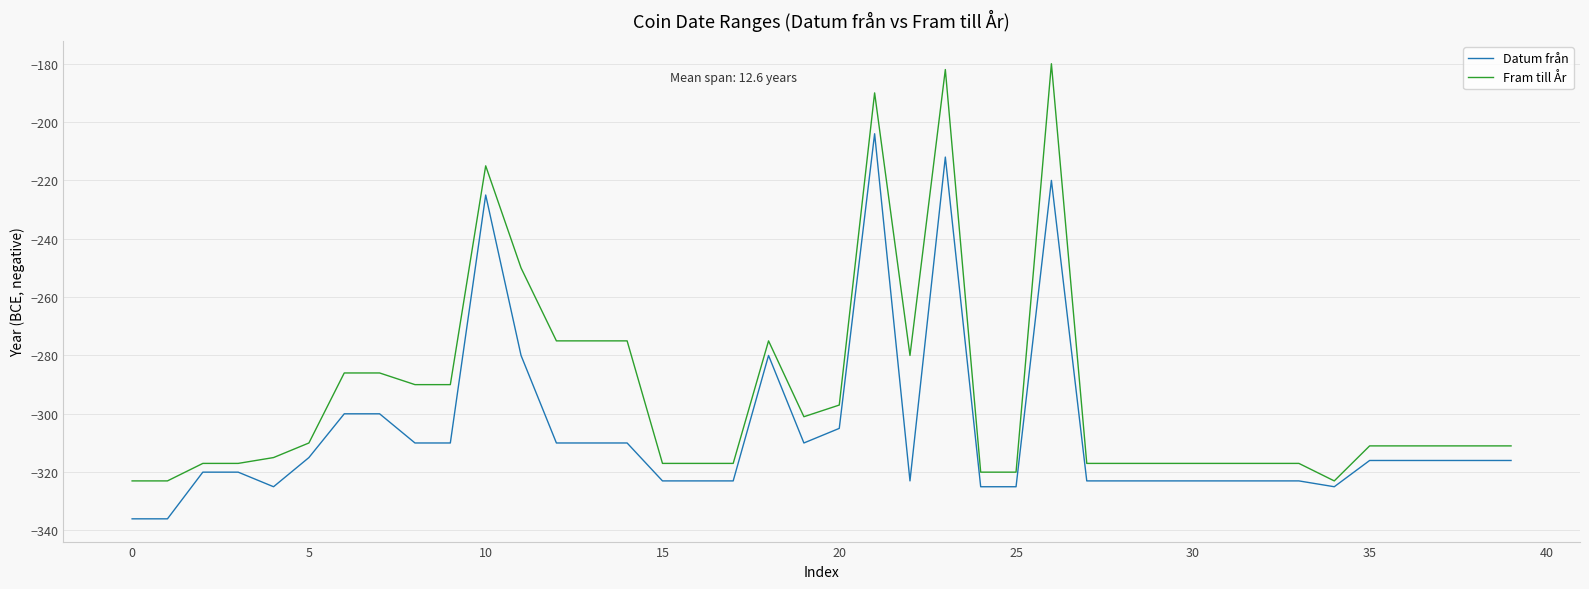

Rank the series by their maximum value, from lowest to highest.

Datum från, Fram till År